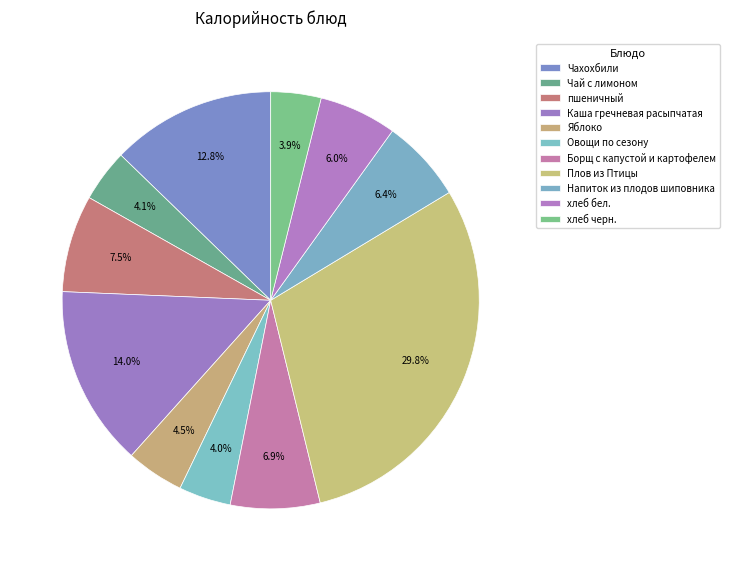

What is the change in value from Каша гречневая расыпчатая to Овощи по сезону?

-152.3